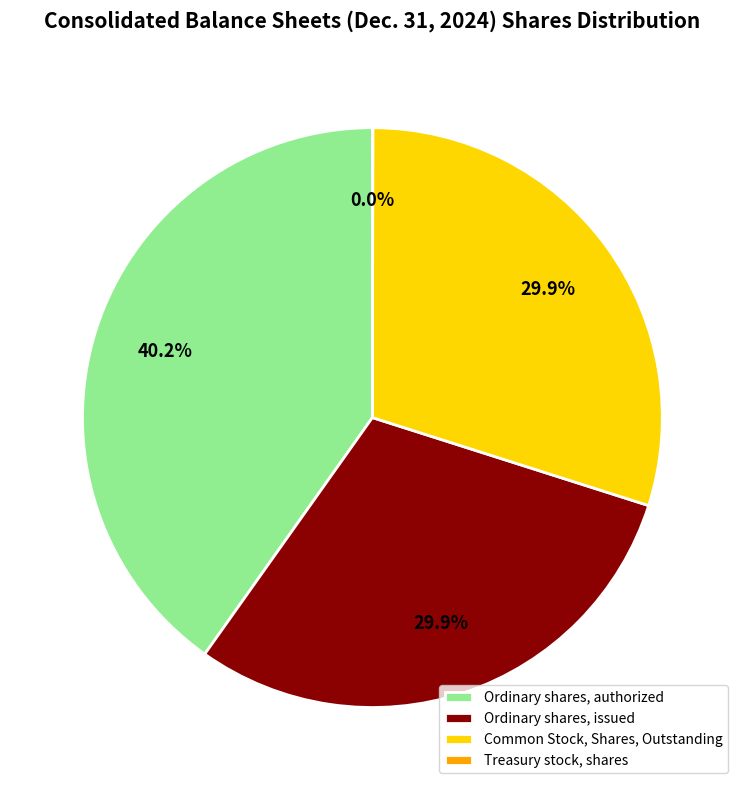

To the nearest percent, what portion does Common Stock, Shares, Outstanding represent?

30%